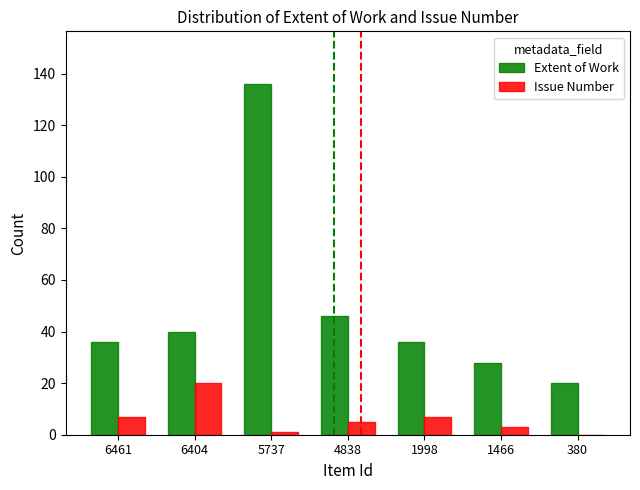

Which series changed the most between 1998 and 1466?

Extent of Work